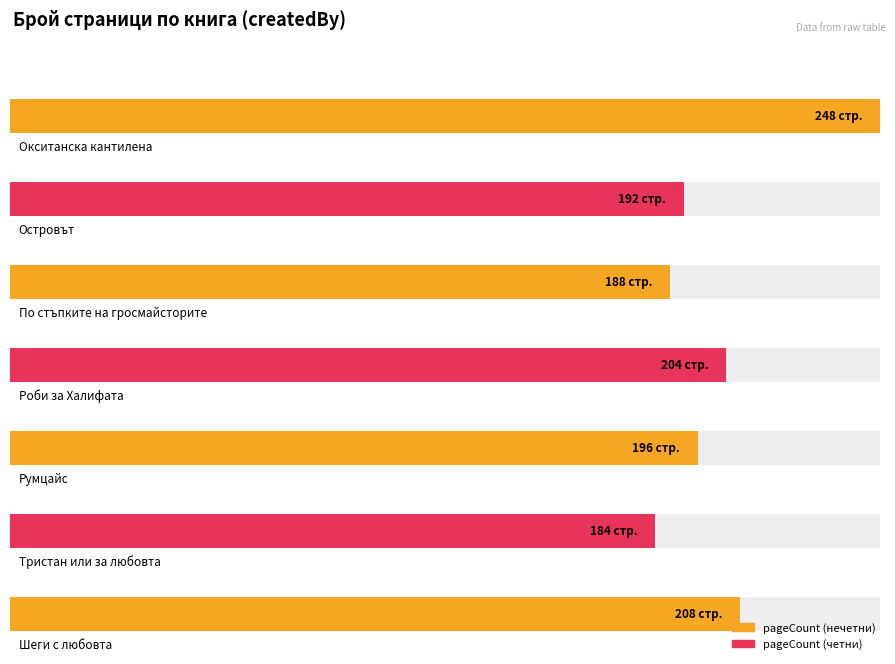

Count the number of values greater than 196.

3